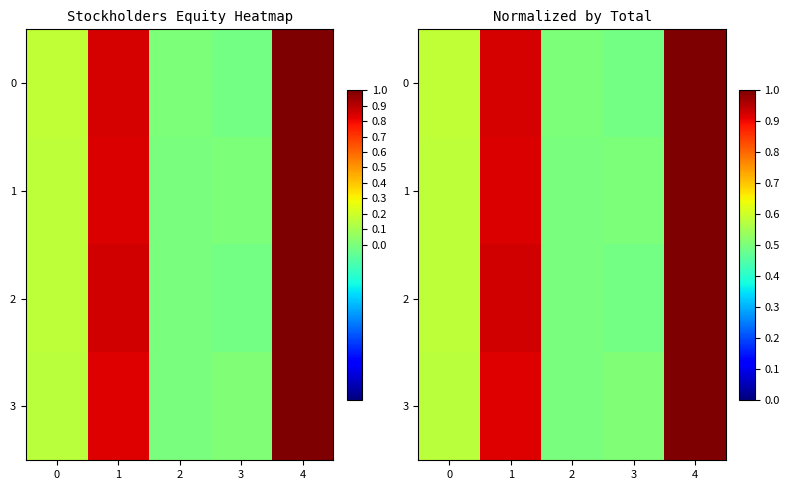

How many categories are shown in the chart?

5